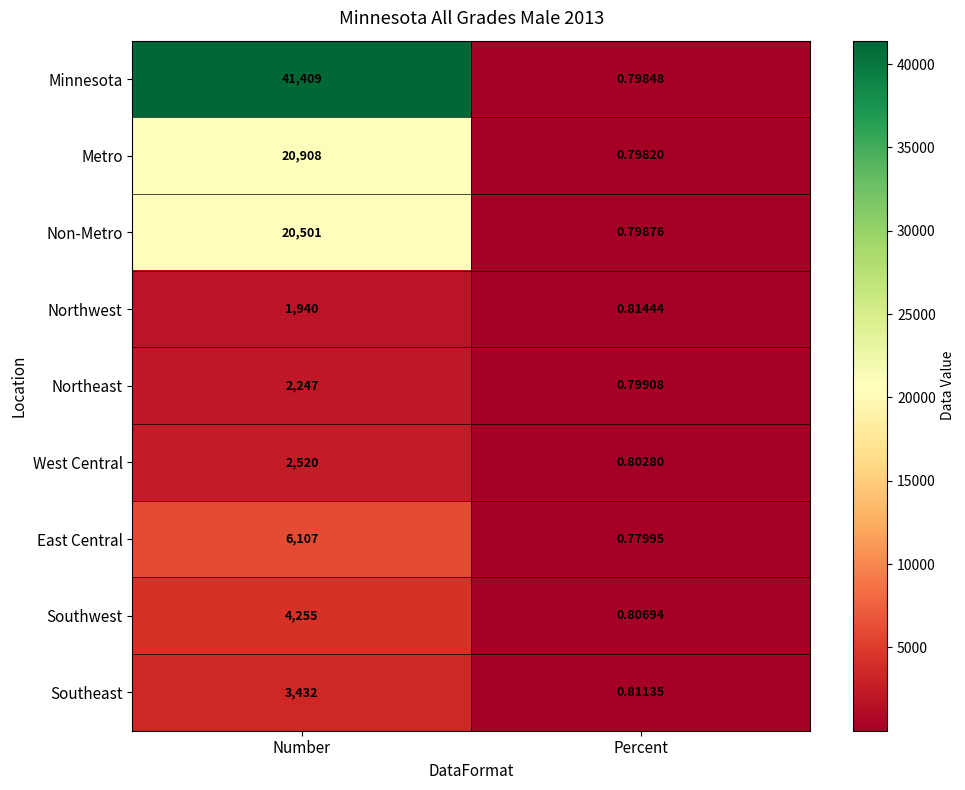

Between Number and Percent, which series saw the biggest shift?

Minnesota